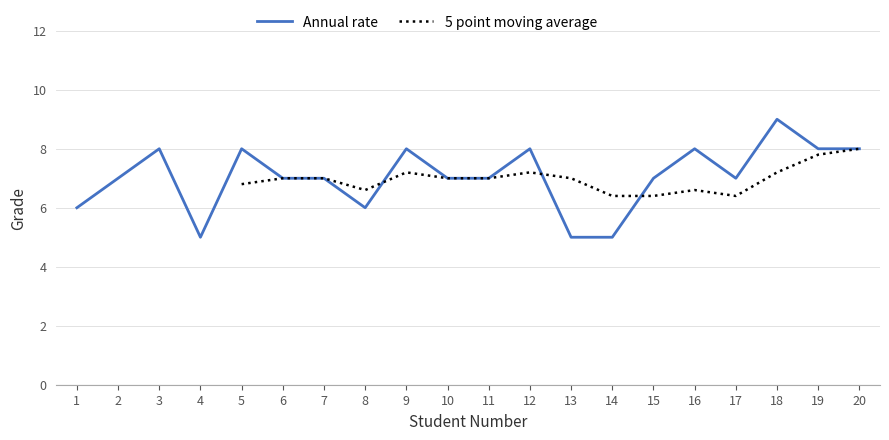

What is the ratio of the value at 14 to the value at 16?

0.6